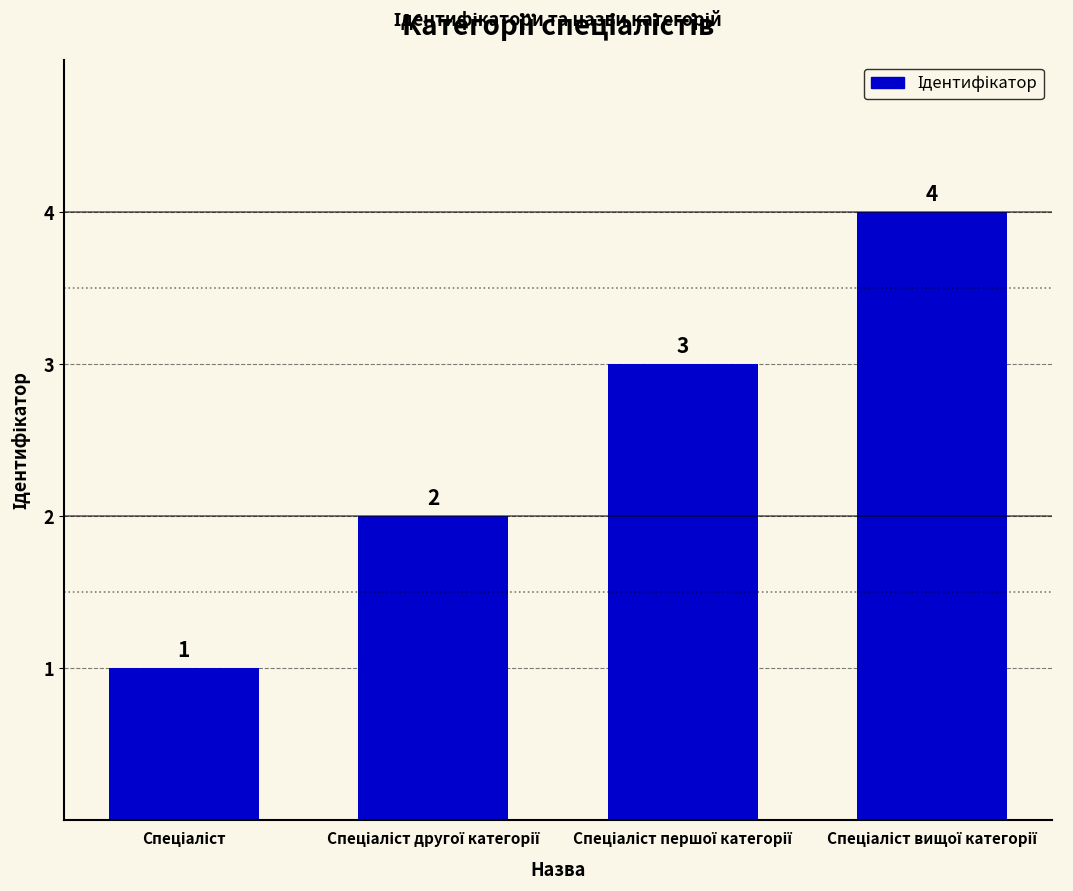

What is the maximum value shown in the chart?

4